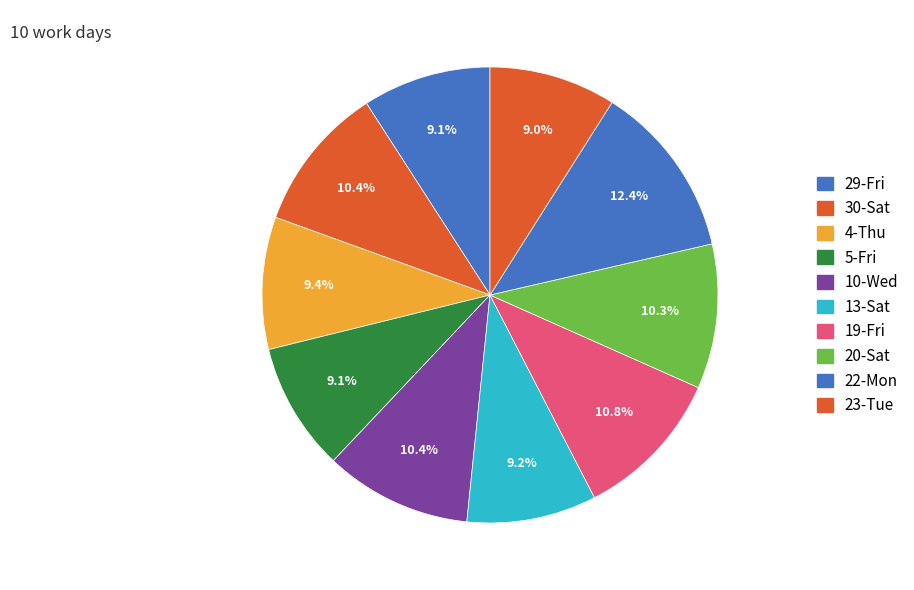

How many segments does this pie chart have?

10